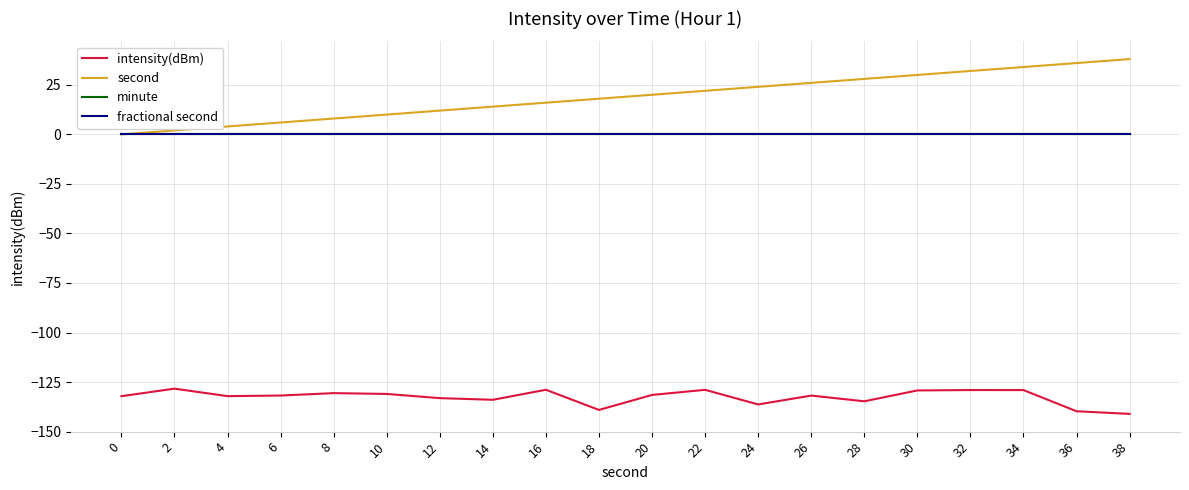

Does the chart display data point markers on the line(s)?

No